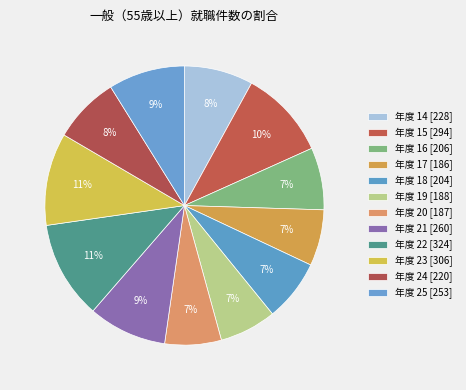

Rank the categories by value from highest to lowest.

22, 23, 15, 21, 25, 14, 24, 16, 18, 19, 20, 17